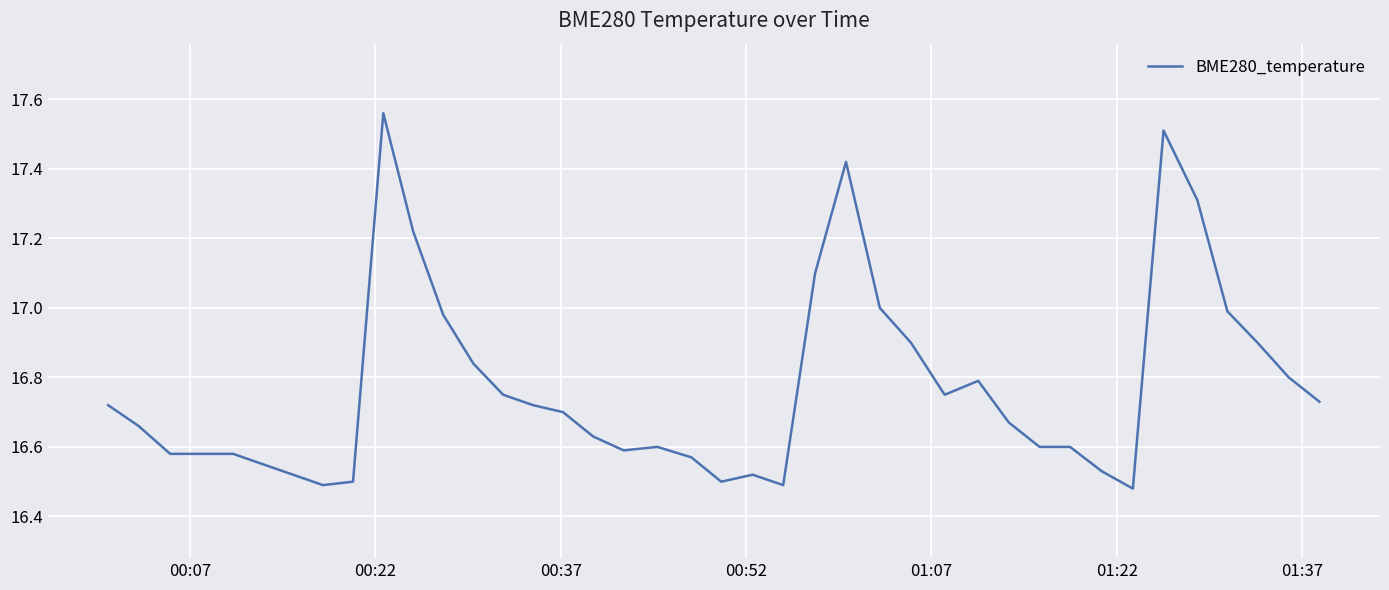

What is the difference between the maximum and minimum values?

1.1